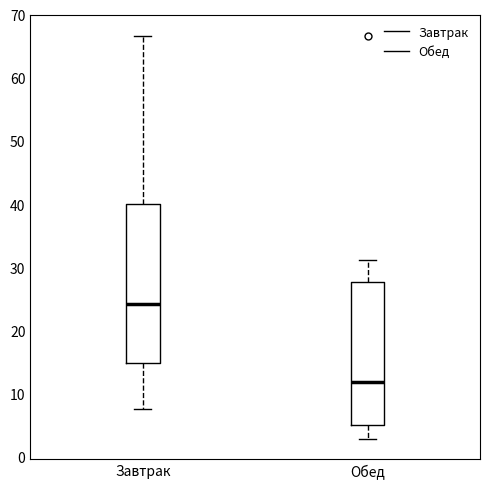

Where does the upper whisker of the box for Обед end on the y-axis? The values are not printed on the chart, so give them approximately, as read against the axis.

31